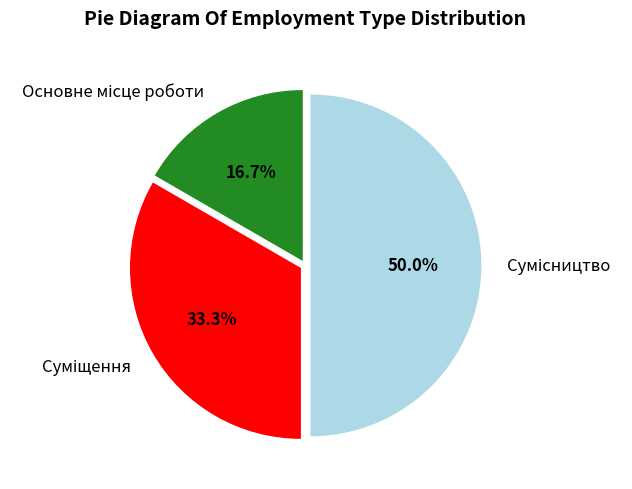

What is the largest slice in the pie chart?

Сумісництво